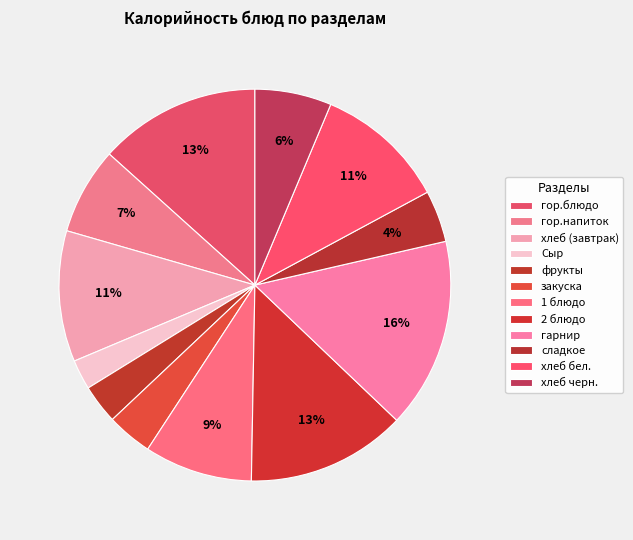

Does сладкое account for over 50% of the chart?

No